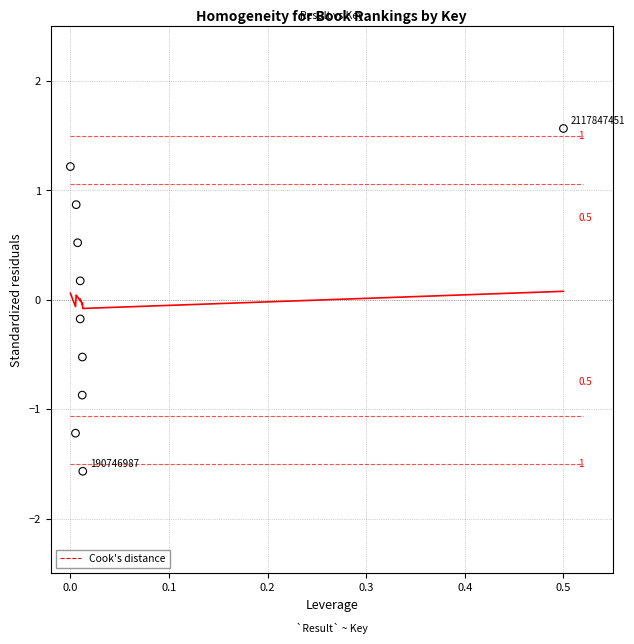

What is the range of Y values (max minus min)?

3.1